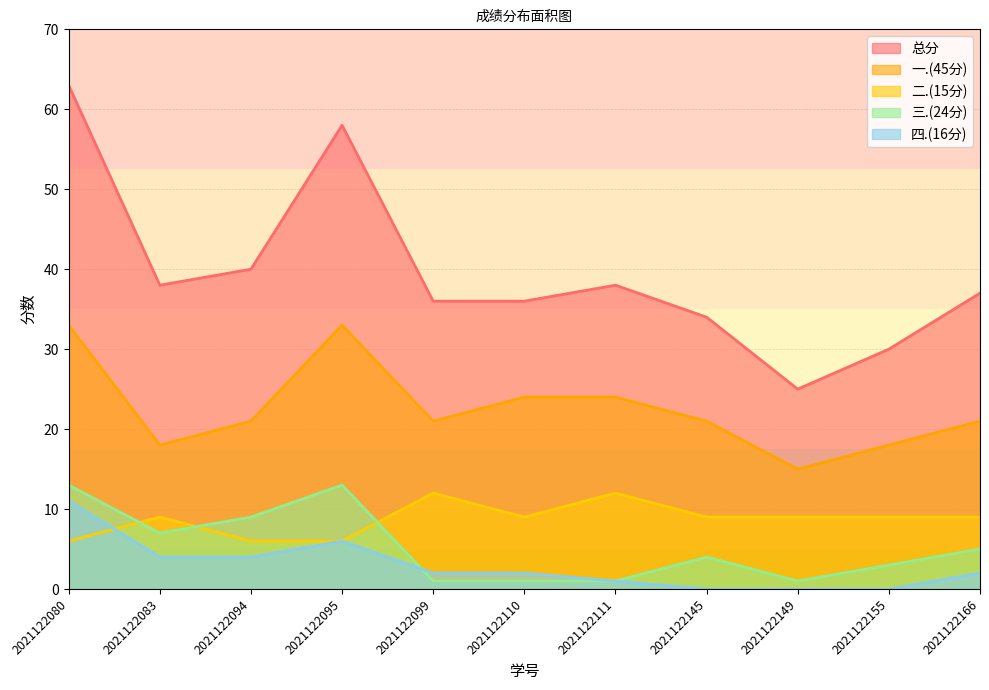

Which has a higher value, 2021122111 or 2021122166?

2021122111